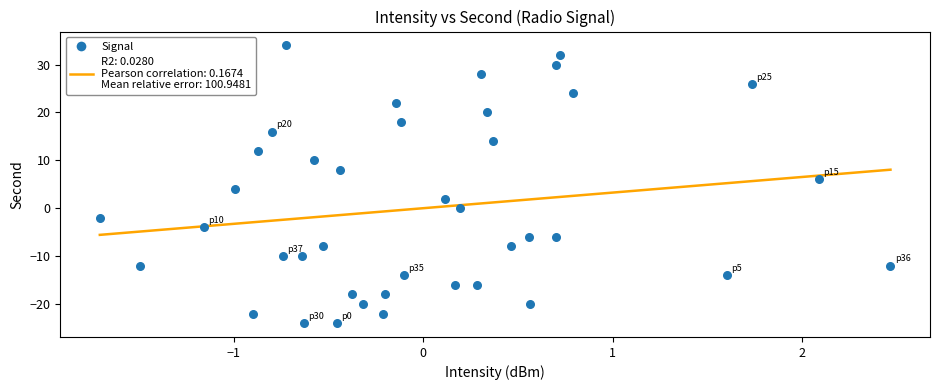

What is the range of Y values (max minus min)?

58